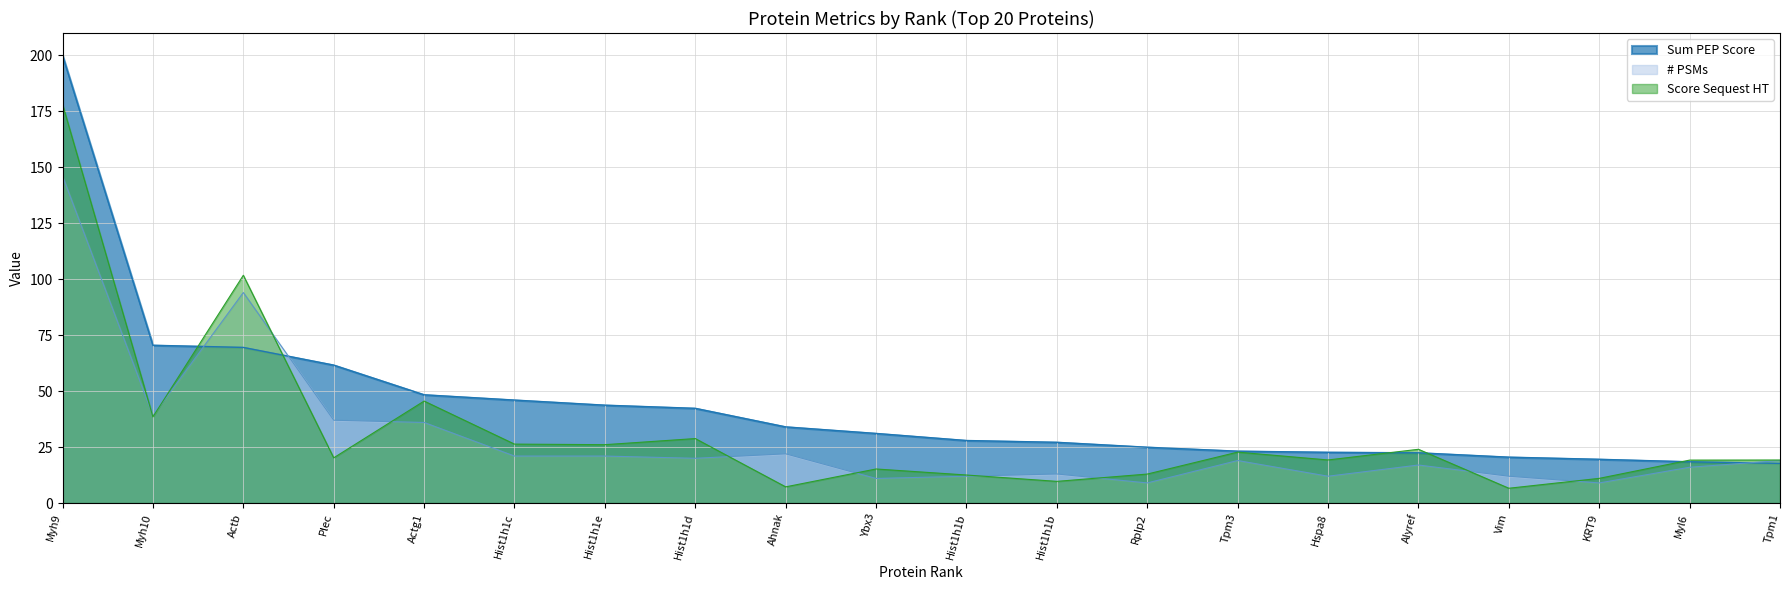

Which label corresponds to the largest value in the chart?

Myh9